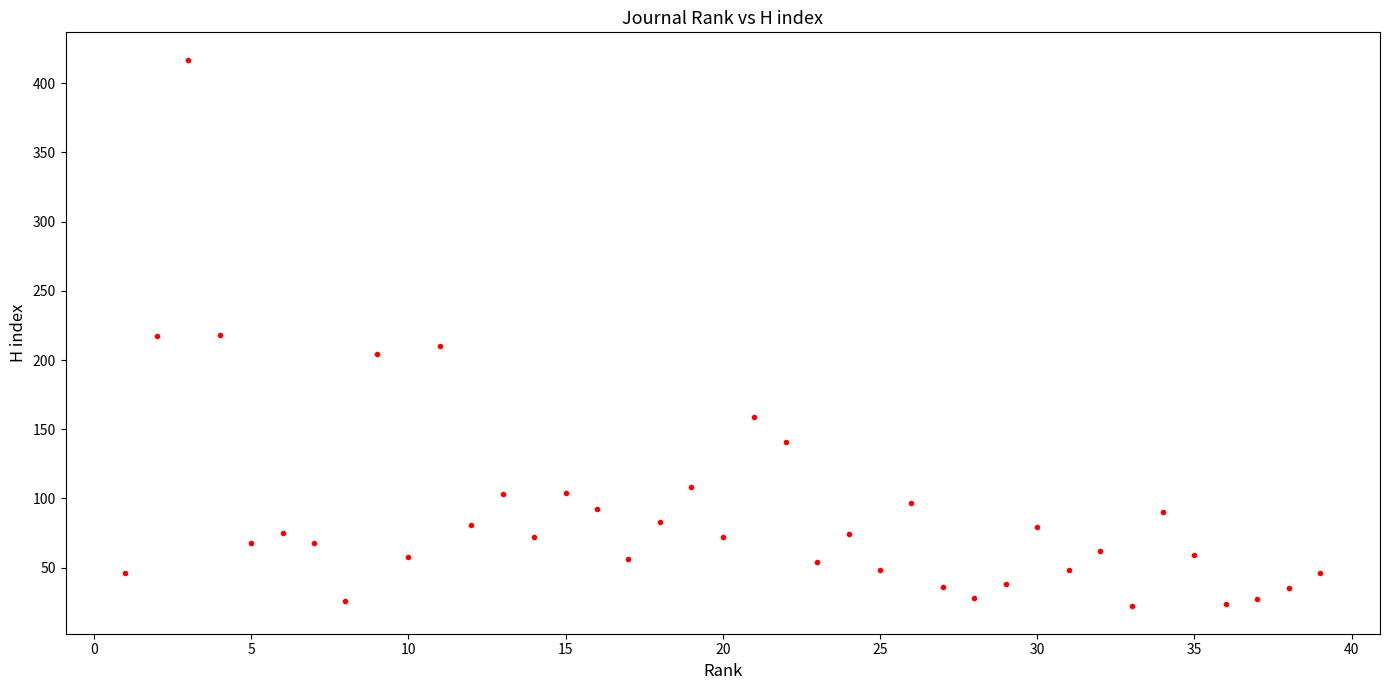

What is the range of X values (max minus min)?

38